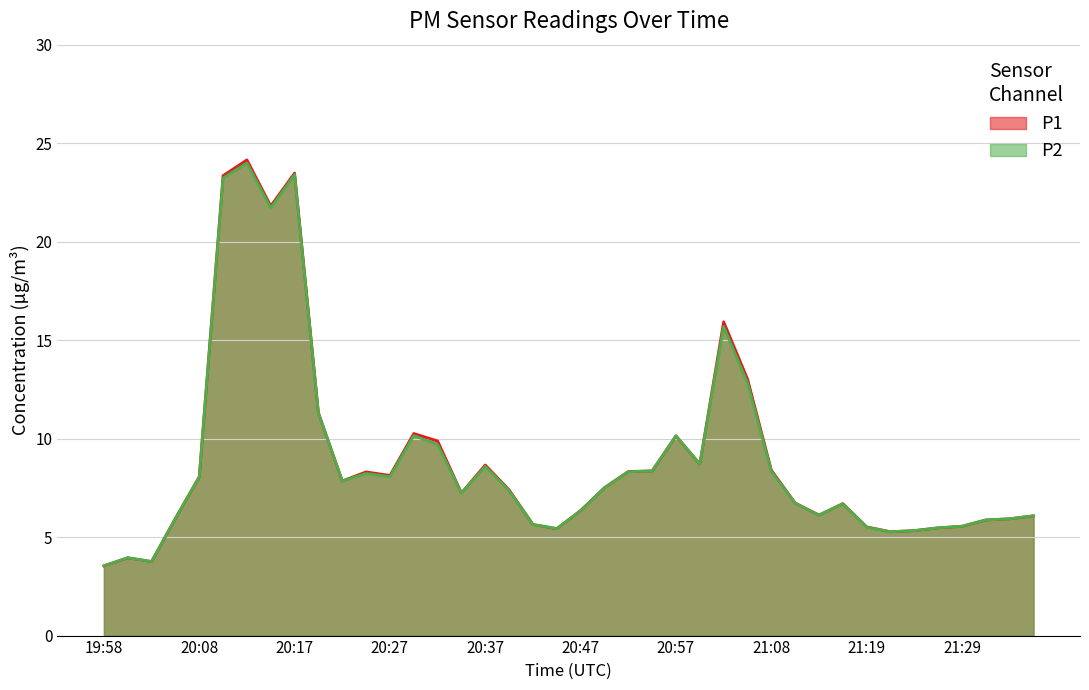

Between 20:35 and 21:37, which is larger?

20:35